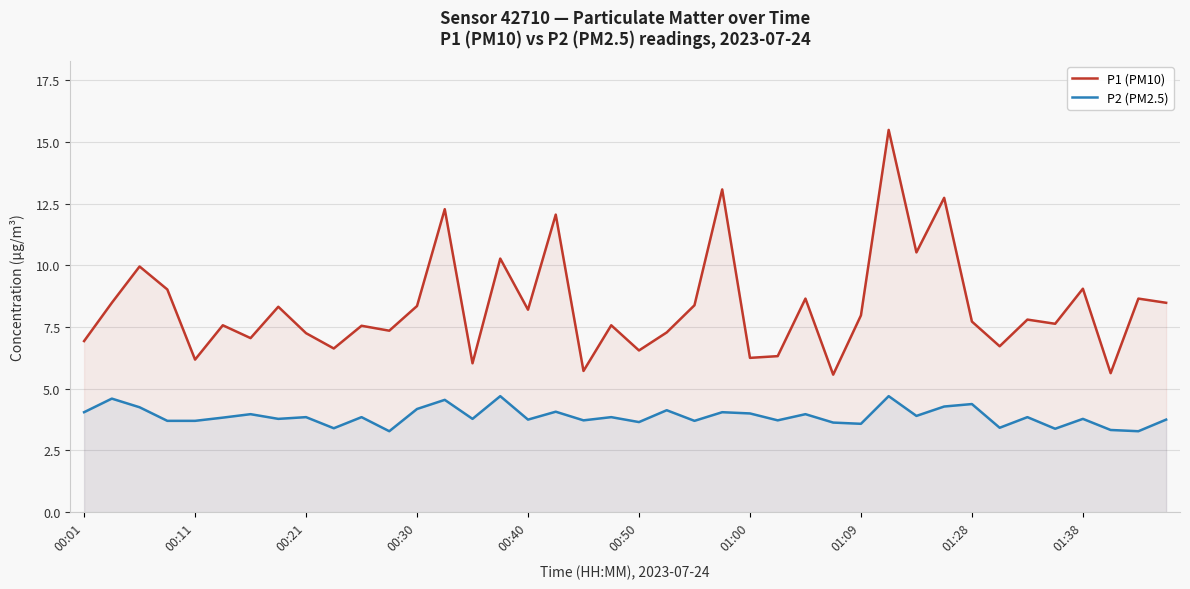

What is the difference between the maximum and minimum values in the P1 (PM10) series?

9.9